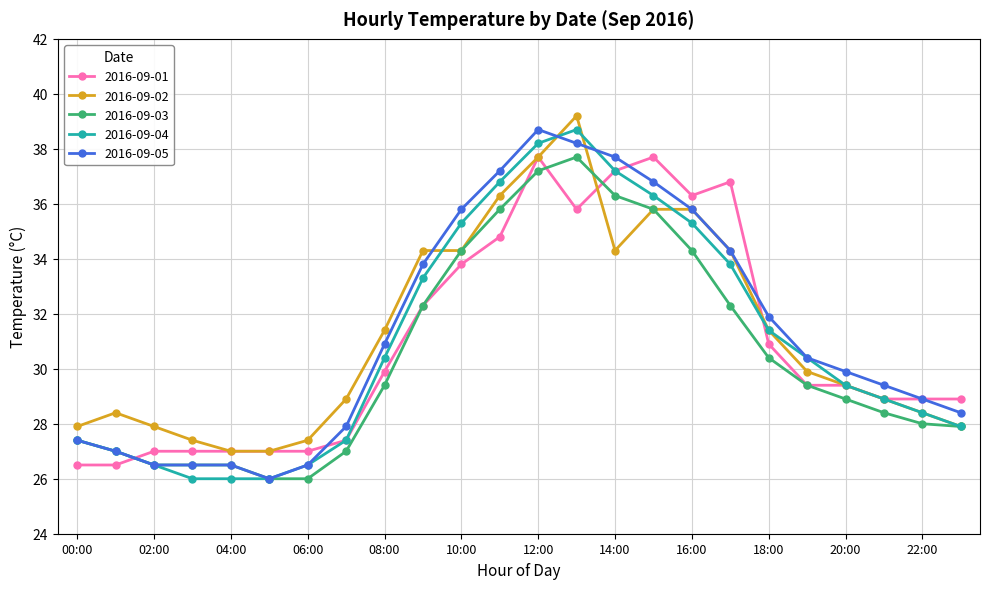

What is the value of the 2016-09-02 point at the 18th from the left?

34.3